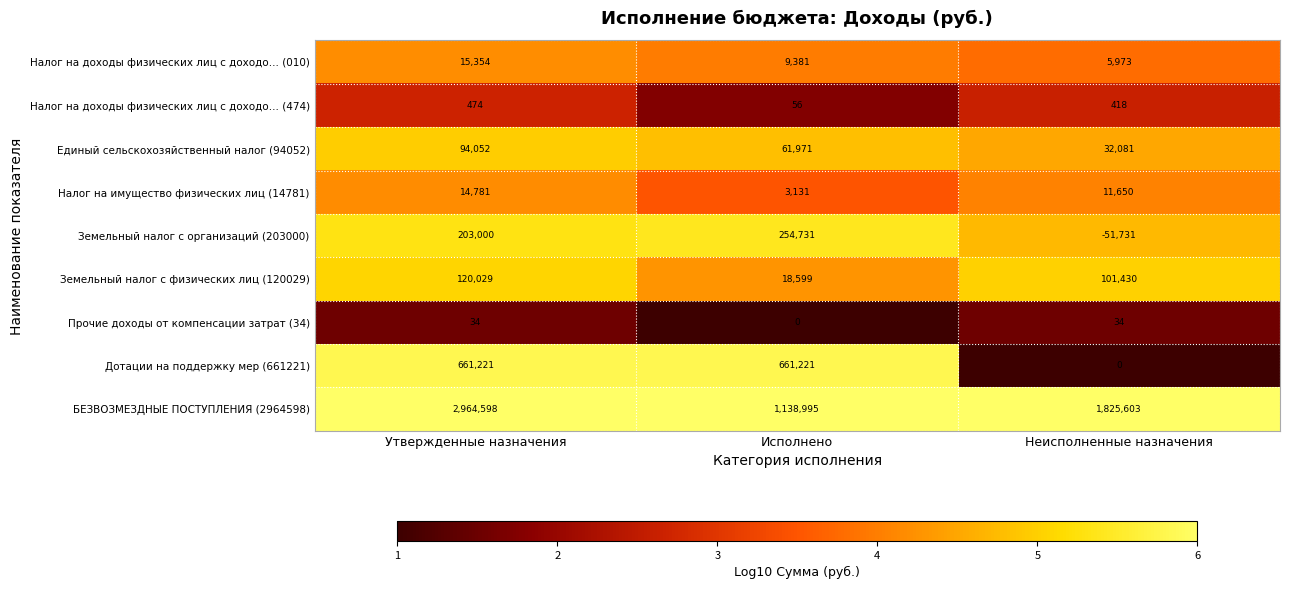

How many categories are shown in the chart?

3